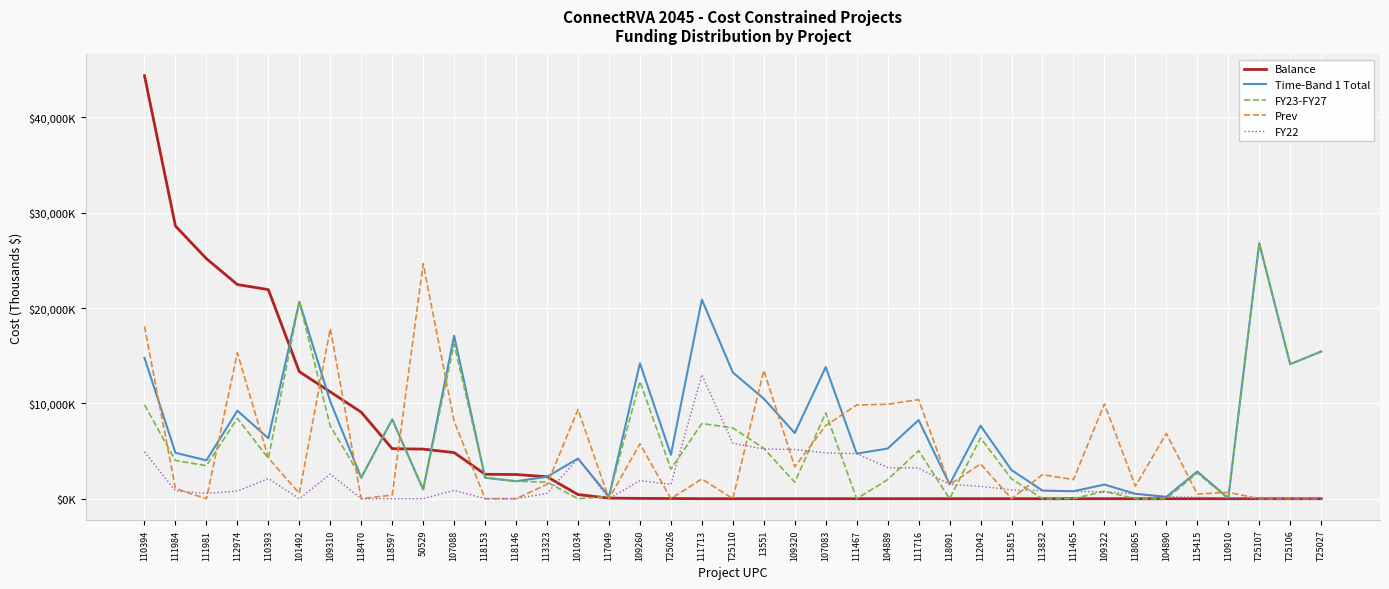

Is this an area chart (filled region under the line)?

No